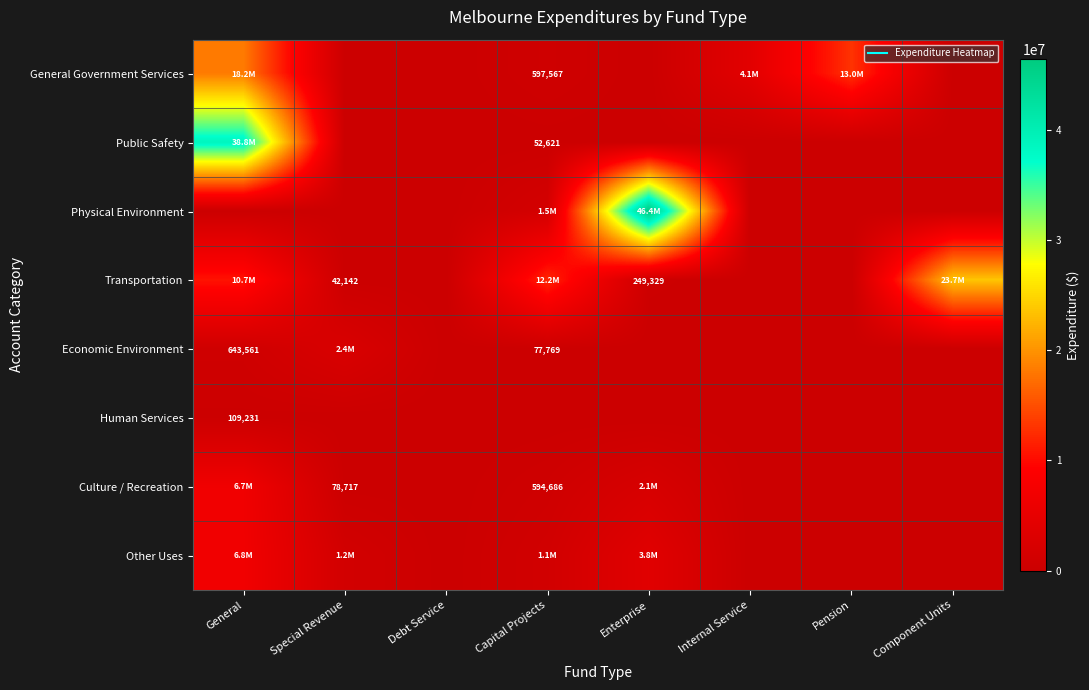

Which series changed the most between Capital Projects and Pension?

General Government Services